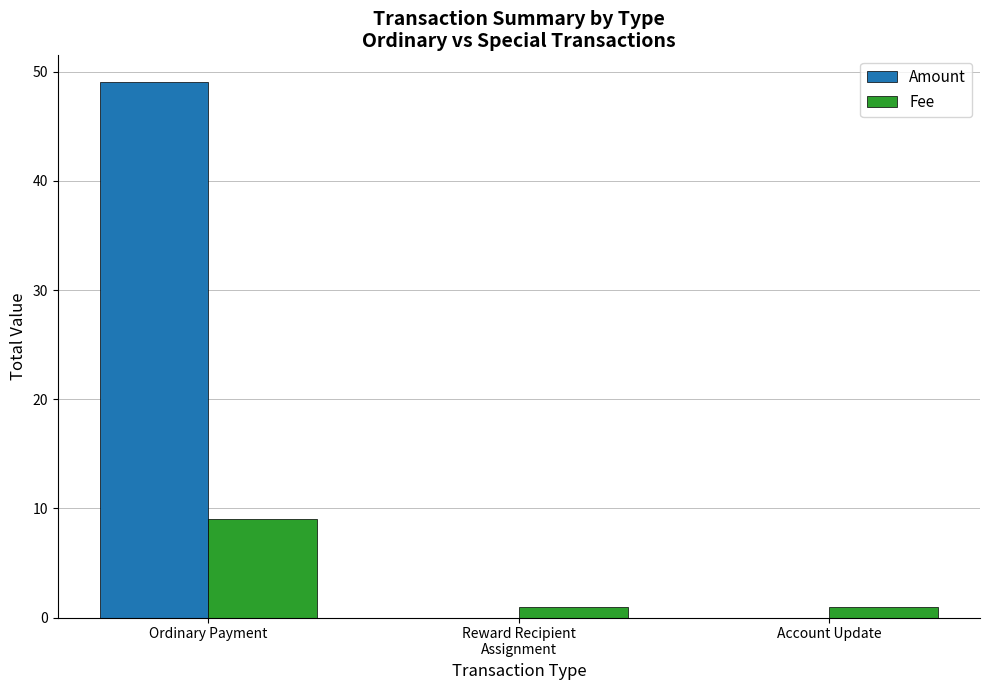

Reading right to left, transcribe all the data shown in this chart.

Amount: Account Update=0.0	Reward Recipient
Assignment=0.0	Ordinary Payment=49.1
Fee: Account Update=1.0	Reward Recipient
Assignment=1.0	Ordinary Payment=9.0